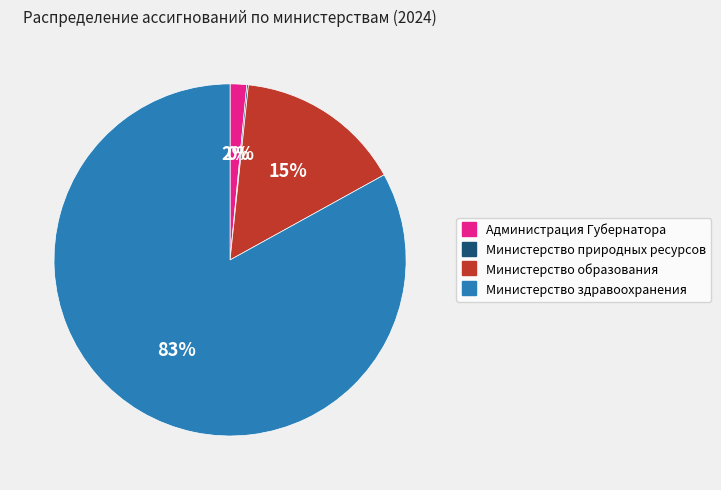

Which slice is the largest?

Министерство здравоохранения